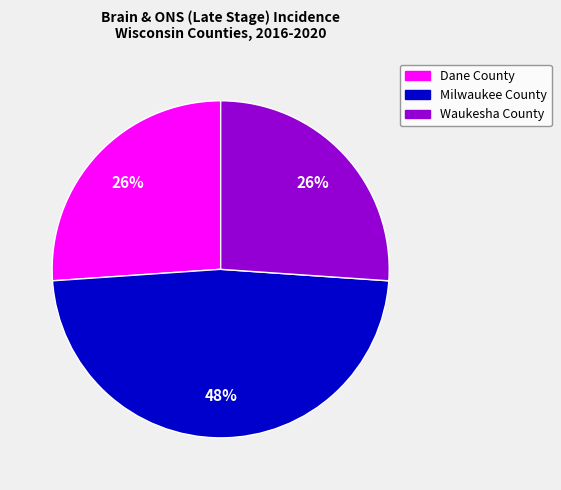

How many slices are in this pie chart?

3